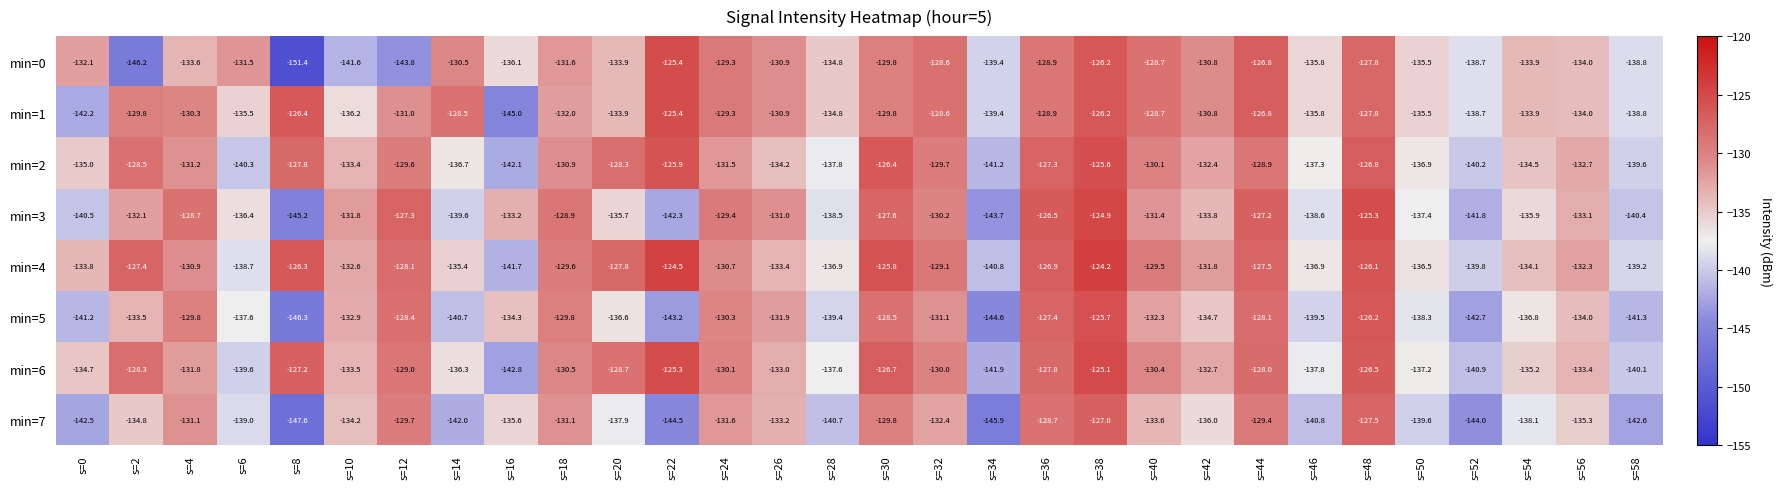

What is the greatest value displayed?

-124.2